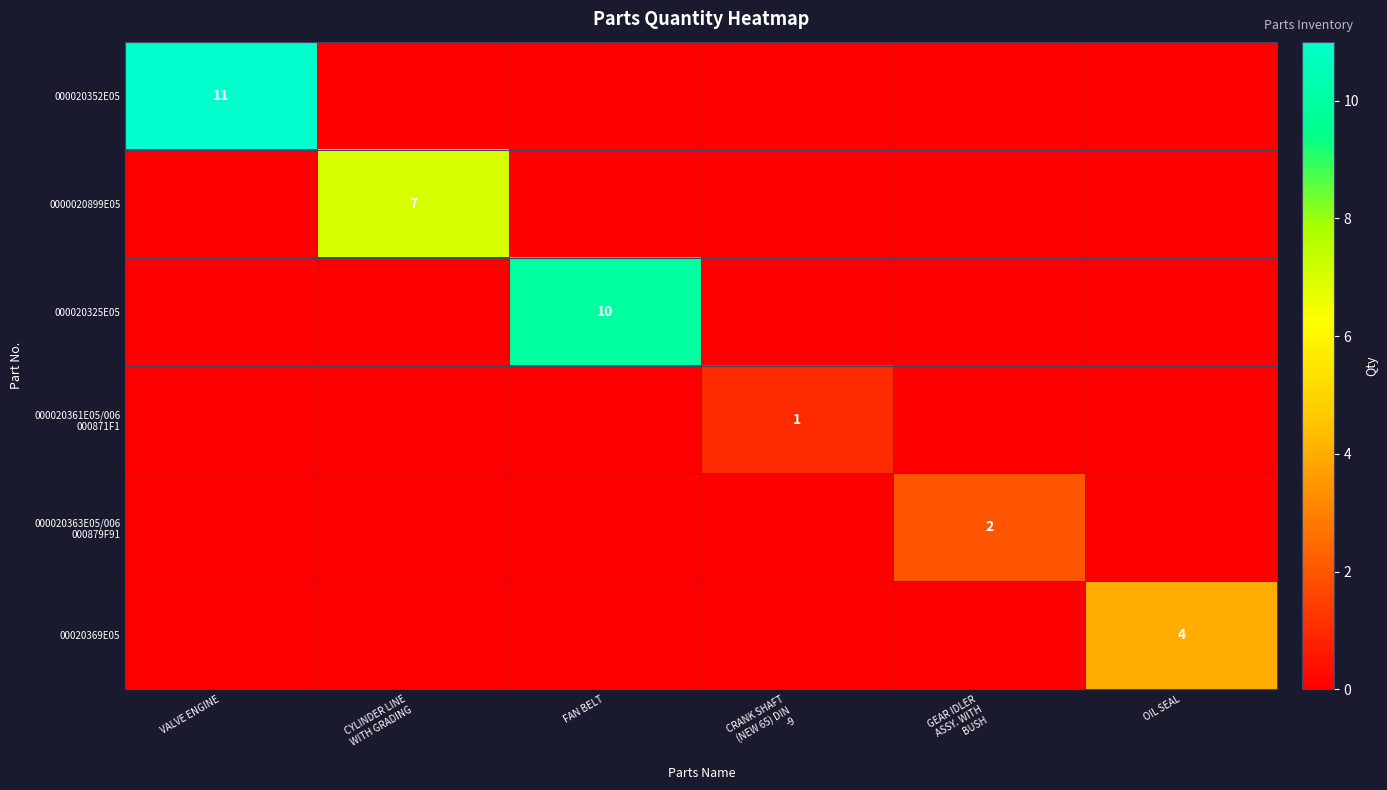

Which series has the largest total across all categories?

000020352E05